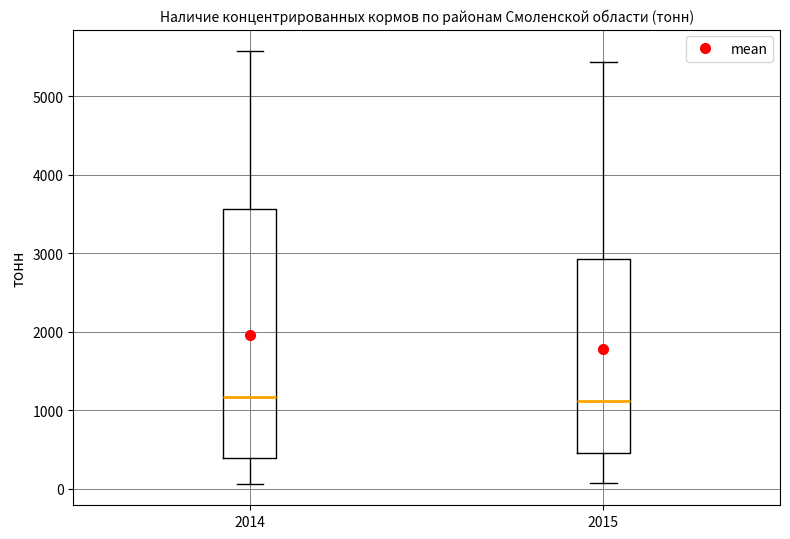

Reading left to right, transcribe this box plot: for each box, give where its median line is, the range the box spans, and where its two whiskers end, as read against the y-axis. The values are not printed on the chart, so give them approximately, as read against the axis.

2014: median 1200, box 400 to 3600, whiskers 100 to 5600
2015: median 1100, box 500 to 2900, whiskers 100 to 5400